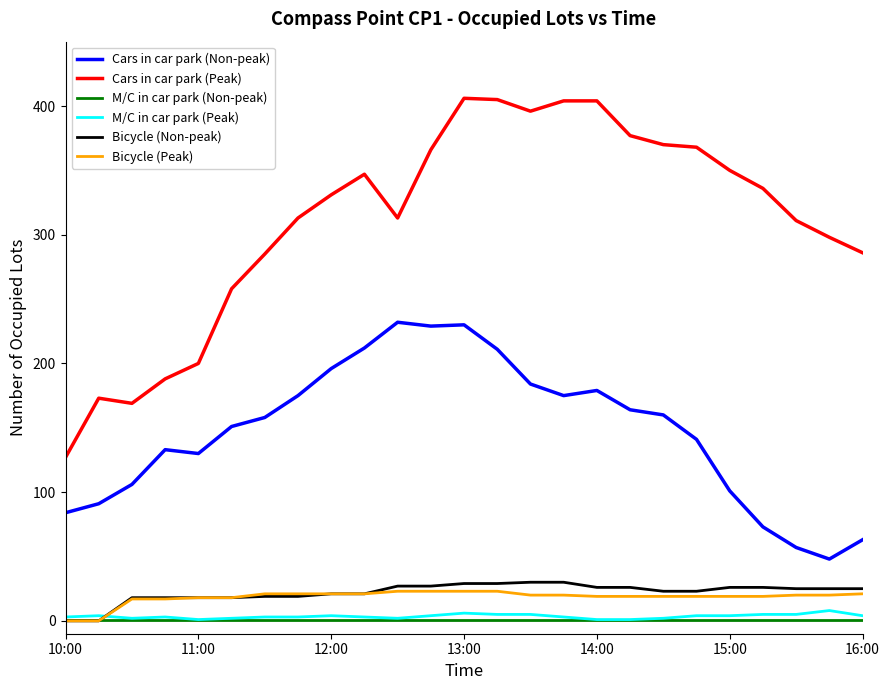

Which series has the widest spread of values?

Cars in car park (Peak)